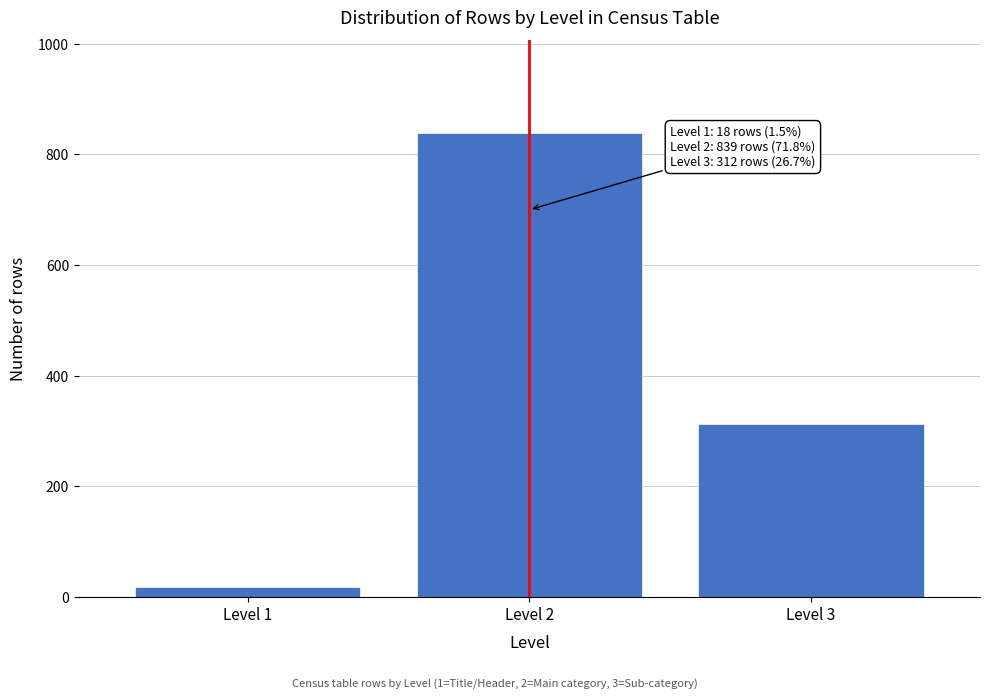

Reading right to left, transcribe all the data shown in this chart.

312	839	18